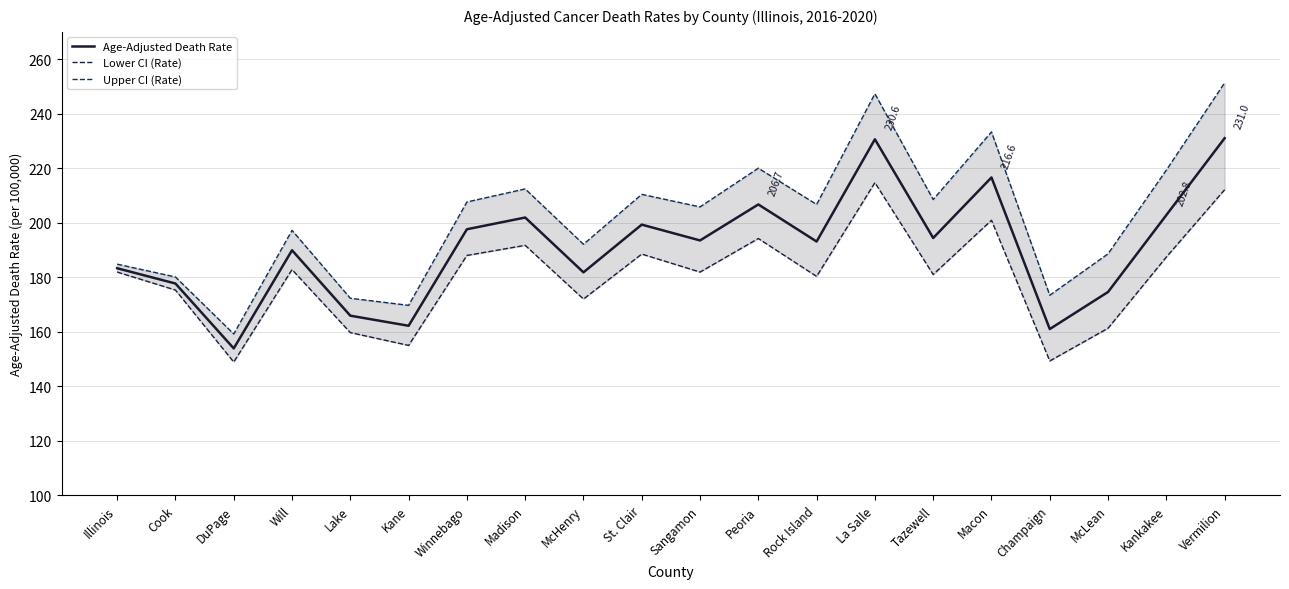

True or false: Upper CI (Rate) and Age-Adjusted Death Rate cross at least once.

False